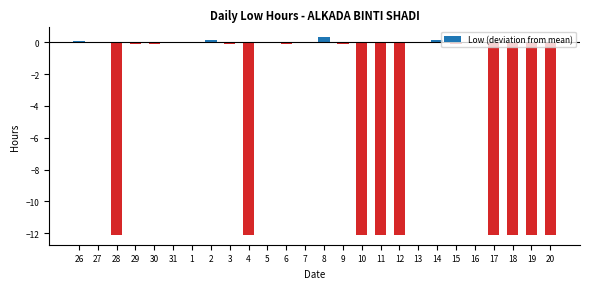

What value does the data have at 15?

-0.1